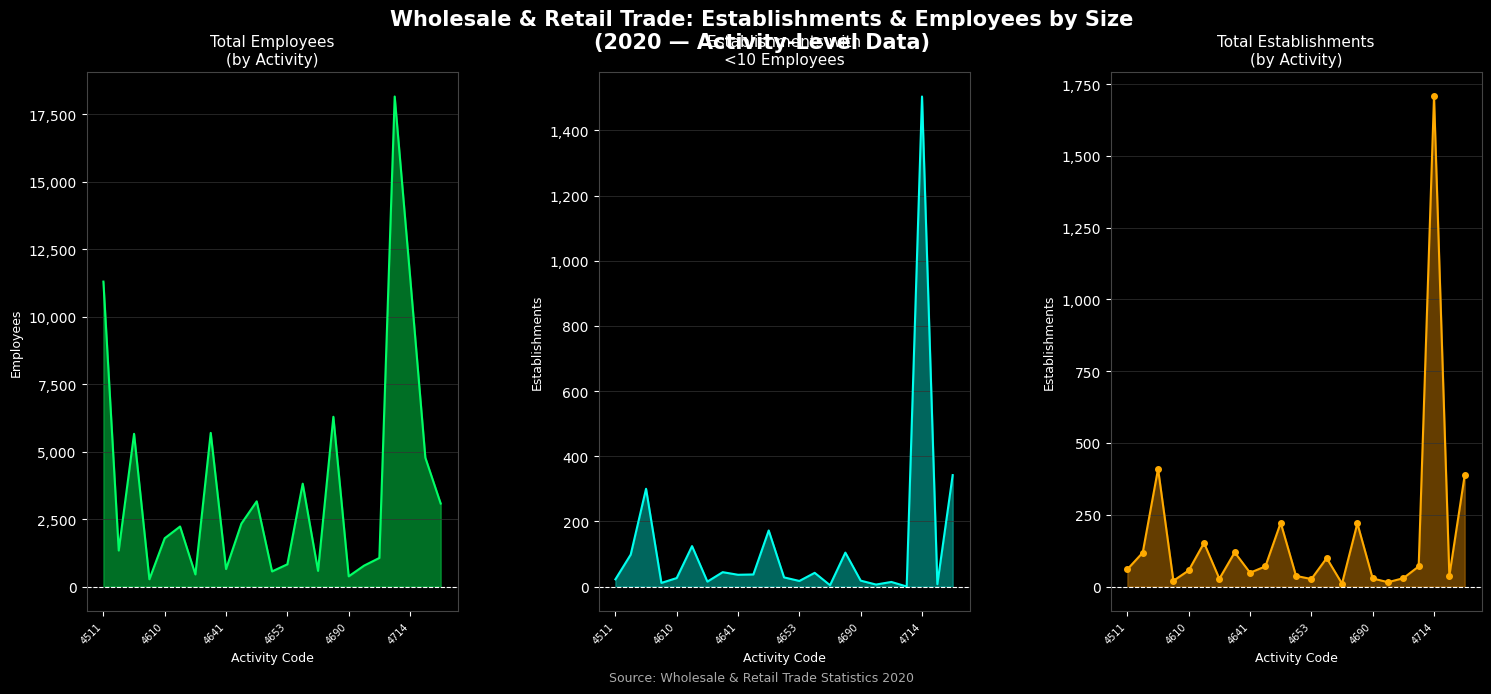

True or false: Total Emp. and Total Estb. cross at least once.

False